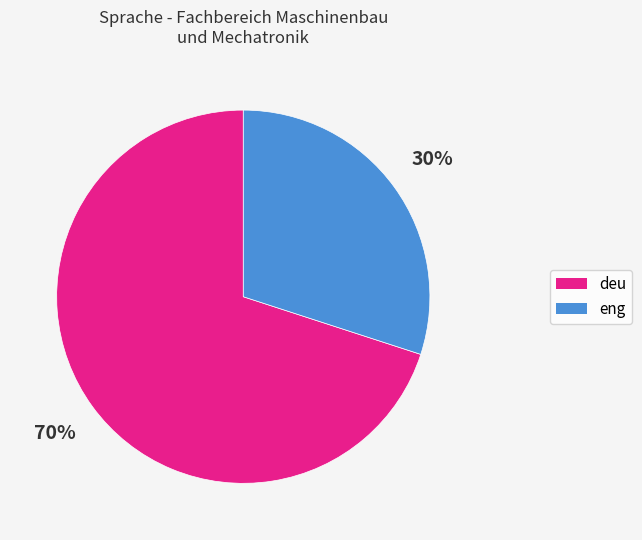

The deu slice represents 78% of the pie. True or false?

False